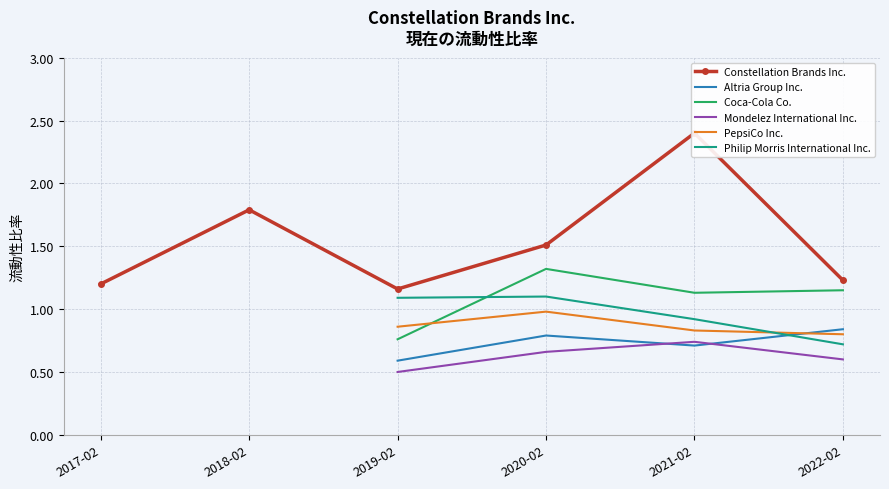

Rank the series at 2021-02-28 from highest to lowest value.

Constellation Brands Inc., Coca-Cola Co., Philip Morris International Inc., PepsiCo Inc., Mondelez International Inc., Altria Group Inc.